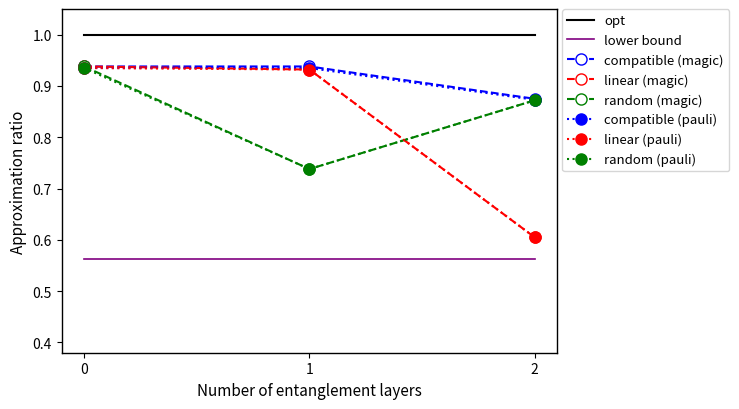

Is the value of compatible (magic) at 1 greater than the value of random (magic) at 2?

Yes